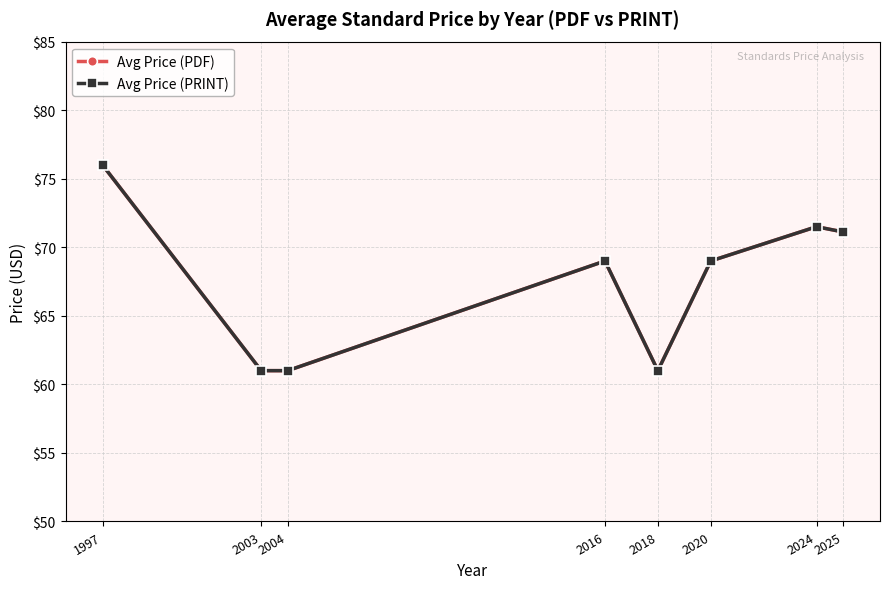

True or false: Avg Price (PRINT) and Avg Price (PDF) intersect in this chart.

False